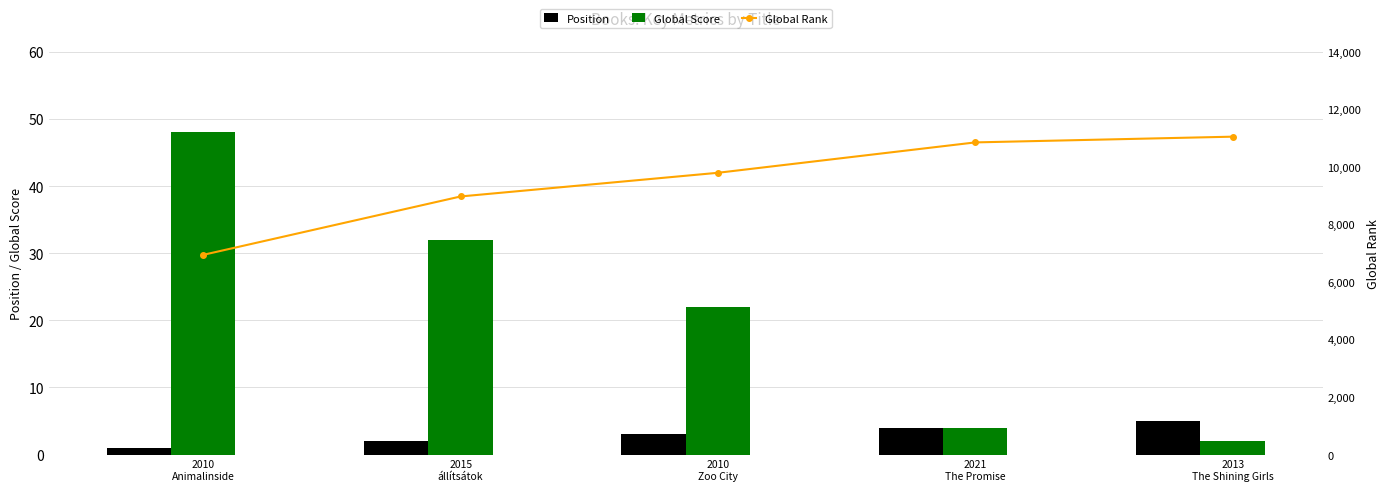

What position from the right is 2021
The Promise?

2